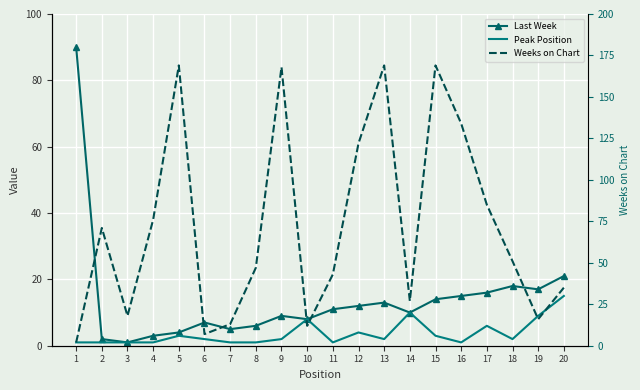

What are all the series names shown in the legend?

Last Week, Peak Position, Weeks on Chart